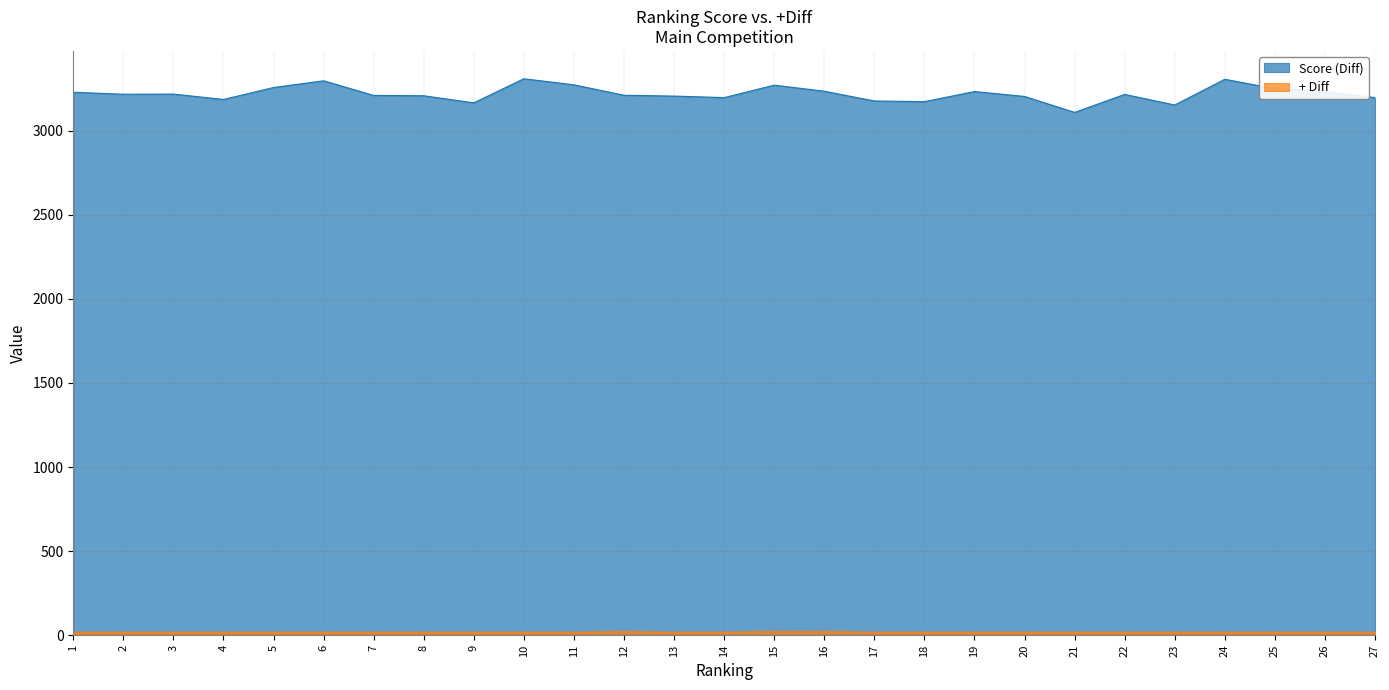

How many interior local peaks does the + Diff series have?

1